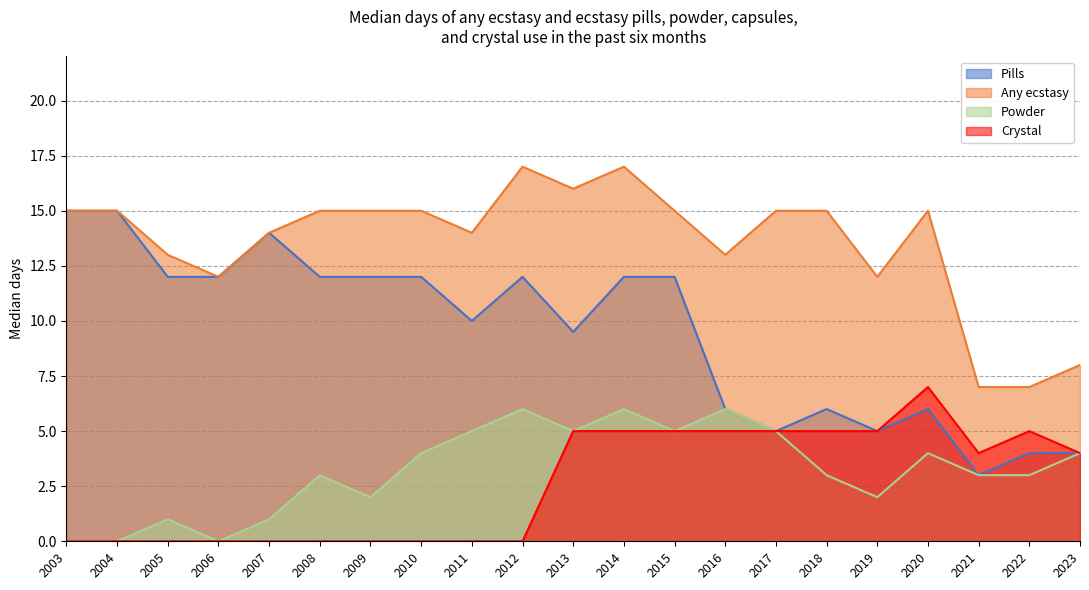

What is the difference between the Pills values at 2006 and 2017?

7.0